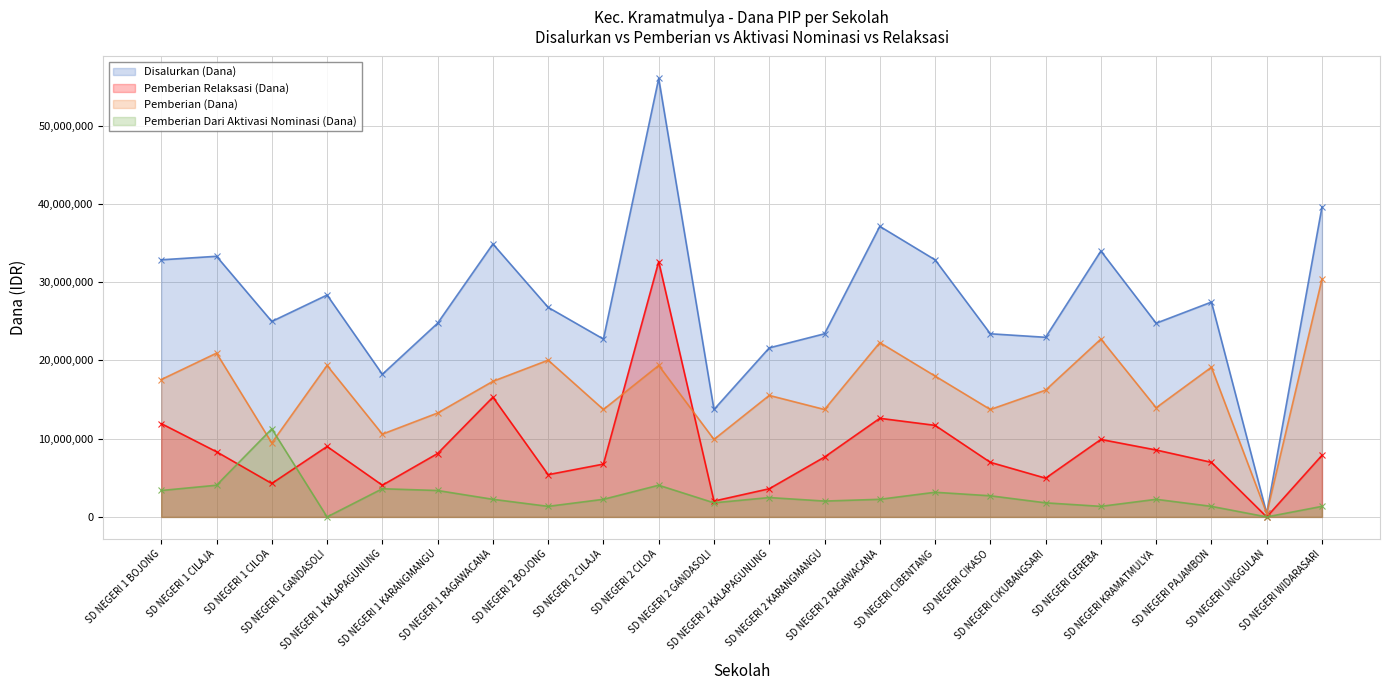

How many lines are shown in the chart?

4